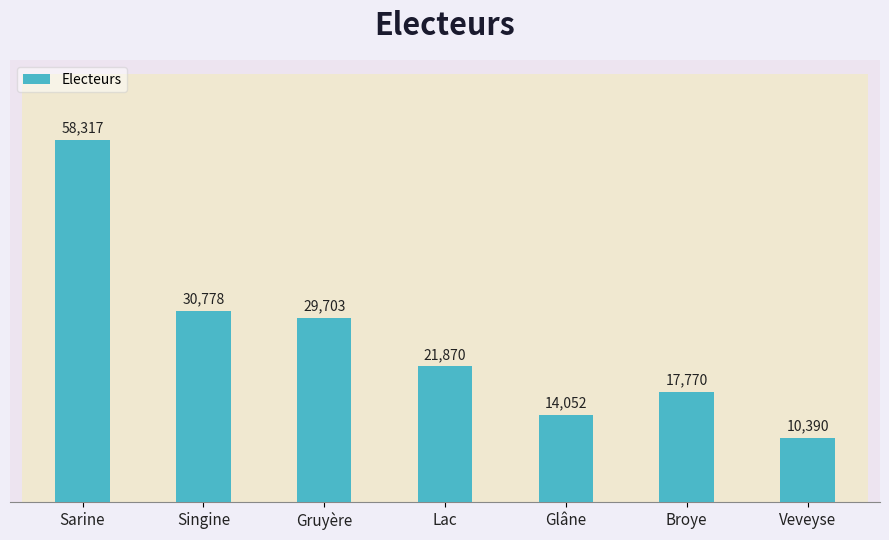

What is the smallest value displayed?

10390